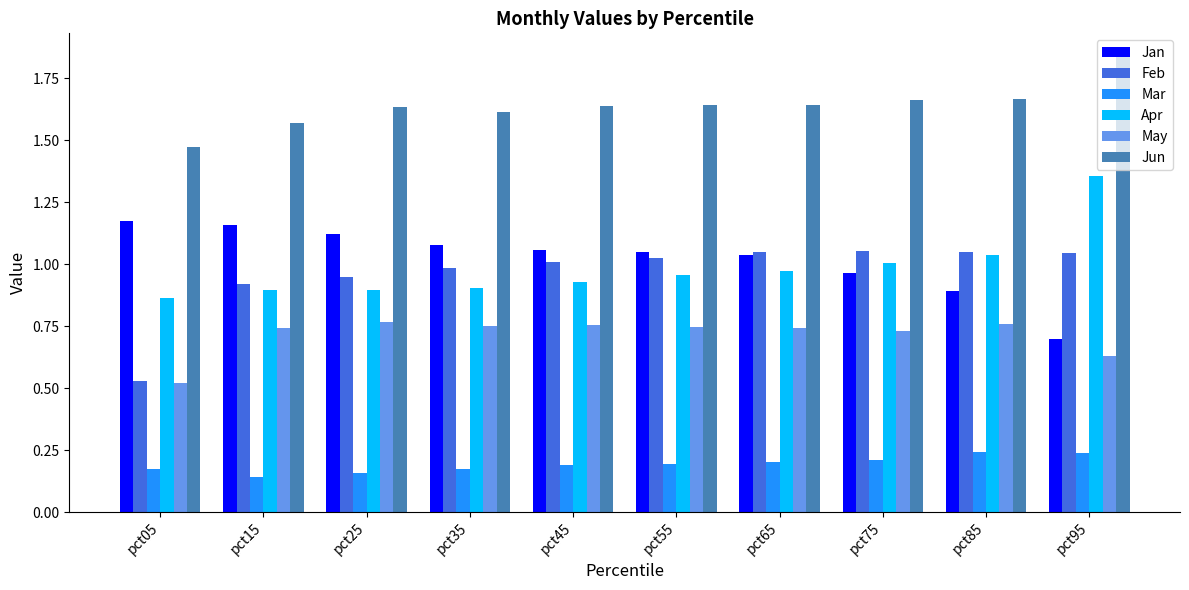

At which category does the chart reach its minimum across all series?

pct15